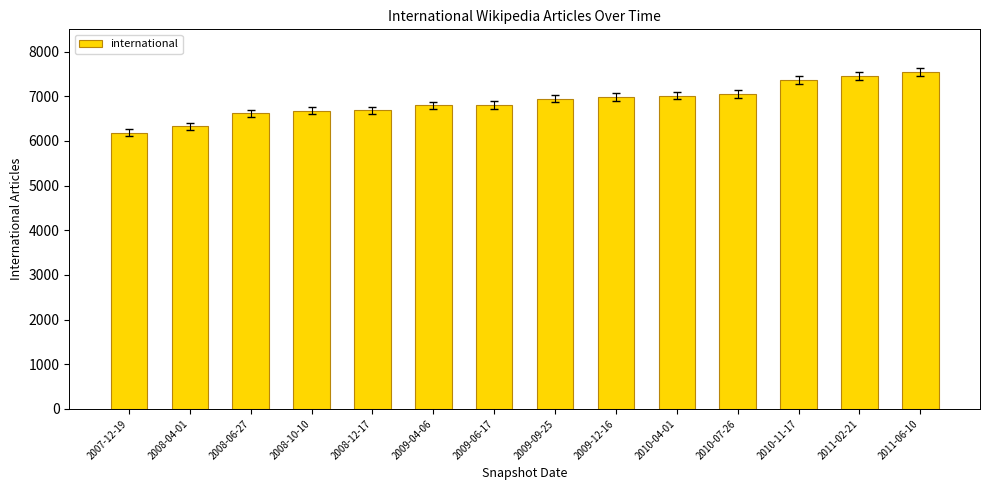

Does the chart contain stacked bars?

No